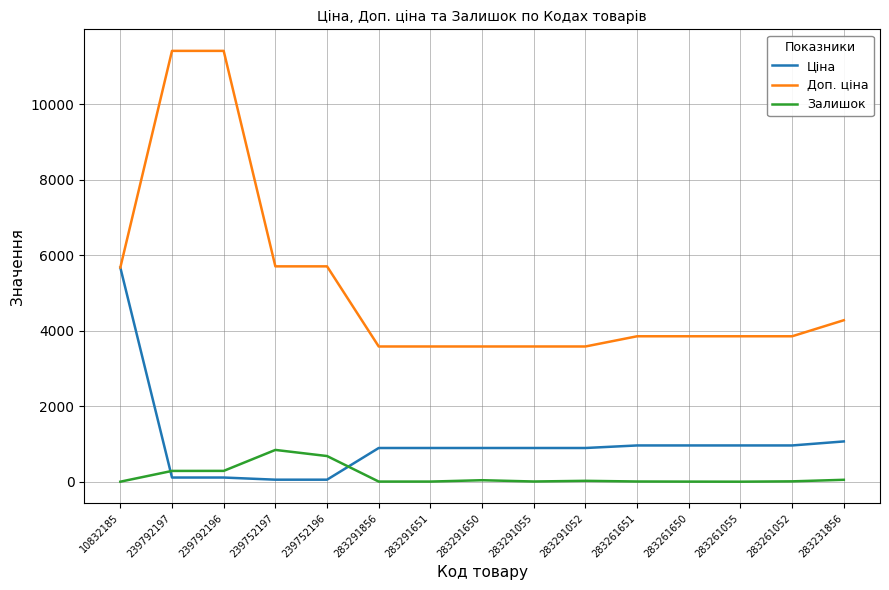

What is the average value of the Залишок series?

152.7